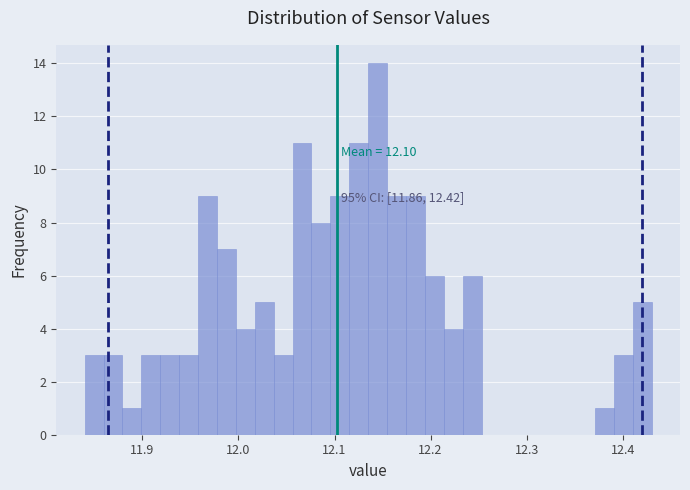

Read against the x-axis, roughly where is the centre of the tallest bar?

12.14